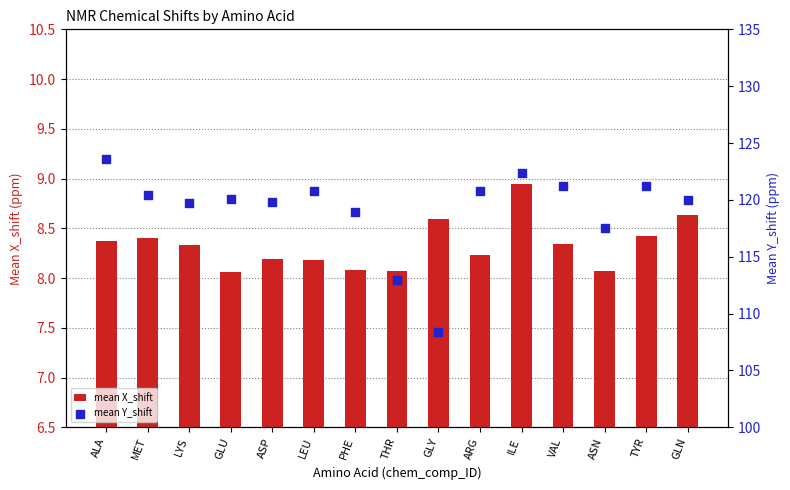

Is the value of mean X_shift at MET greater than the value of mean Y_shift at VAL?

No